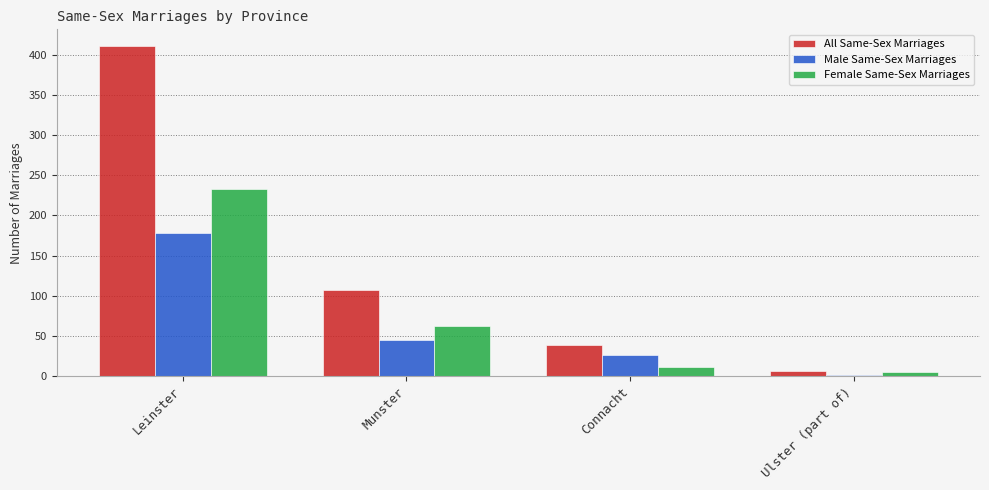

Which series has the largest range (max minus min)?

All Same-Sex Marriages